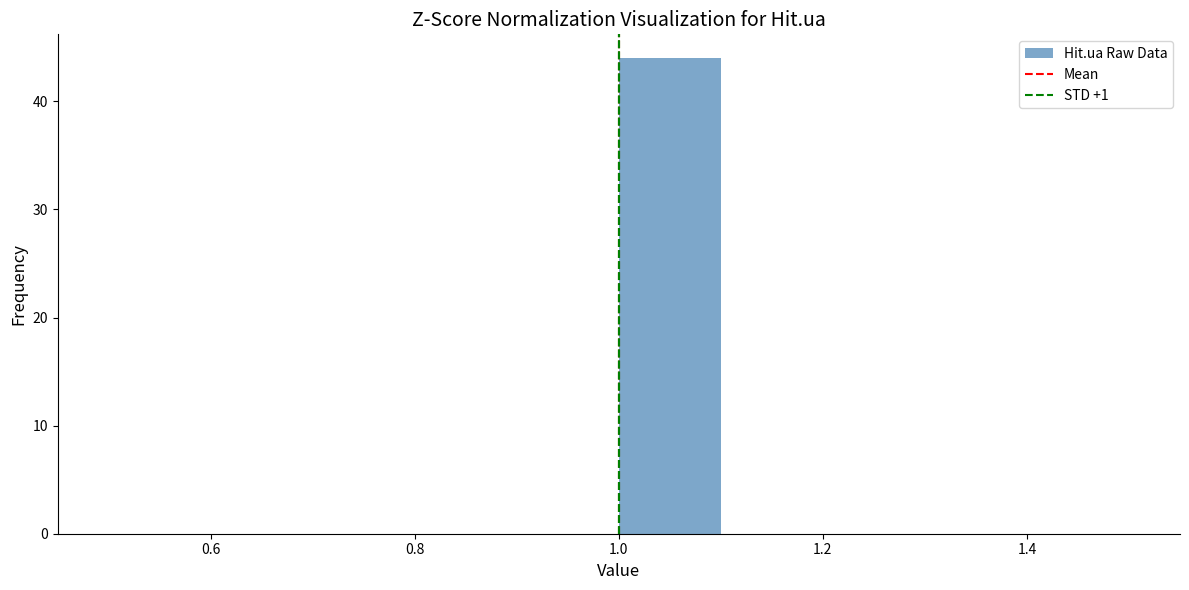

What is the height of the bar covering 1.0 to 1.1 on the x-axis? The values are not printed on the chart, so give them approximately, as read against the axis.

44